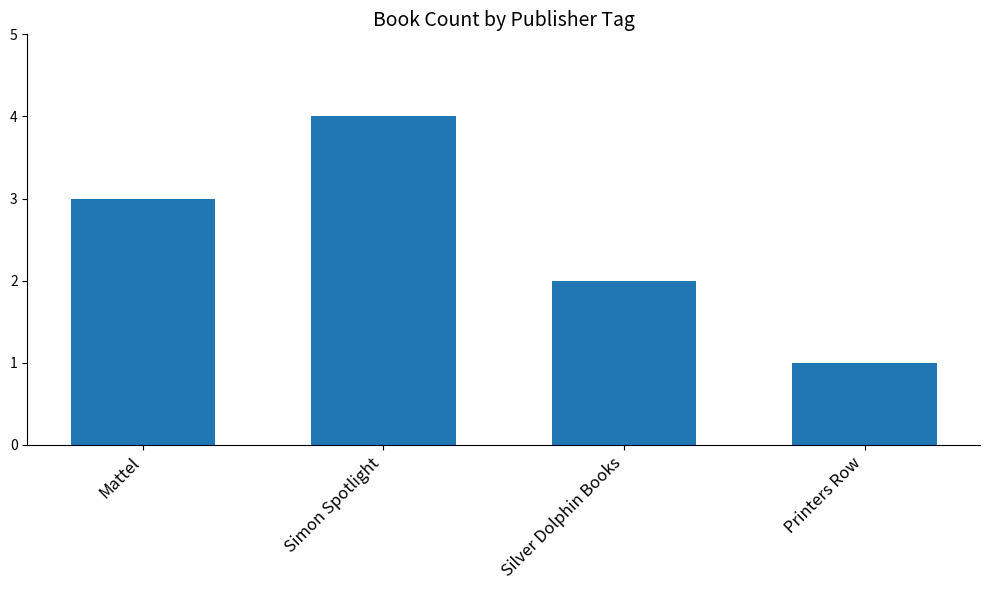

What is the sum of all values?

10